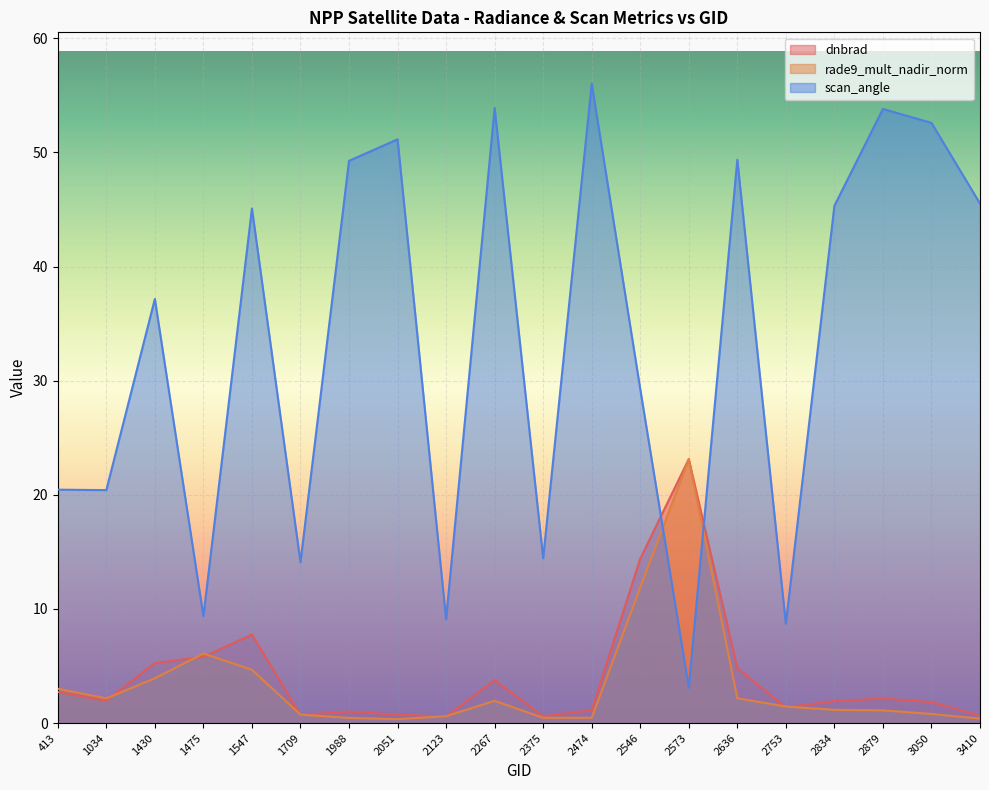

True or false: scan_angle and rade9_mult_nadir_norm cross at least once.

True